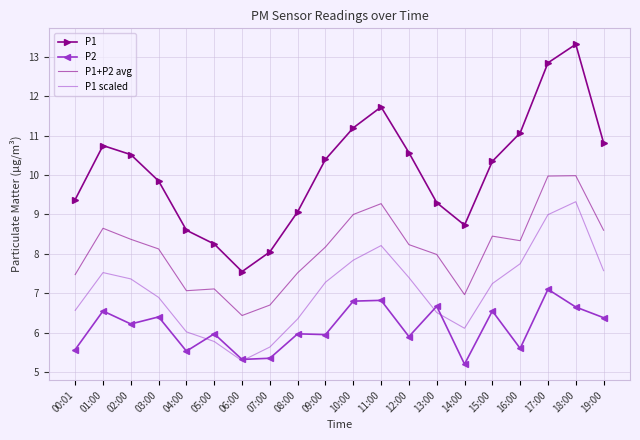

What is the minimum value for P1 scaled?

5.3